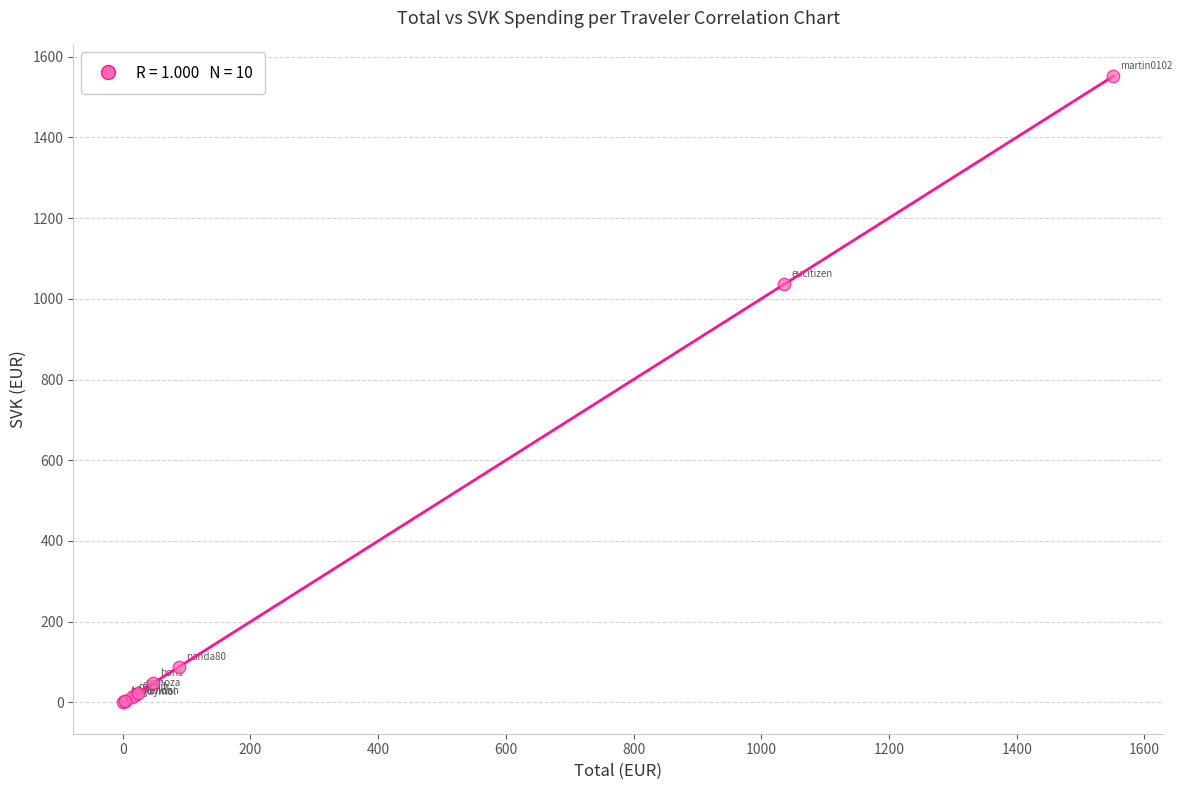

What Y value in the scatter plot is closest to 775?

1036.1